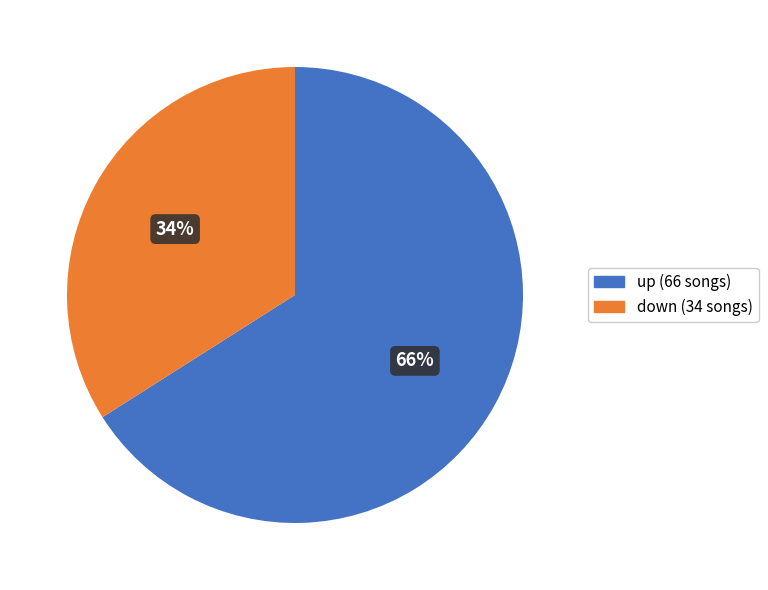

Is down the majority of the pie?

No